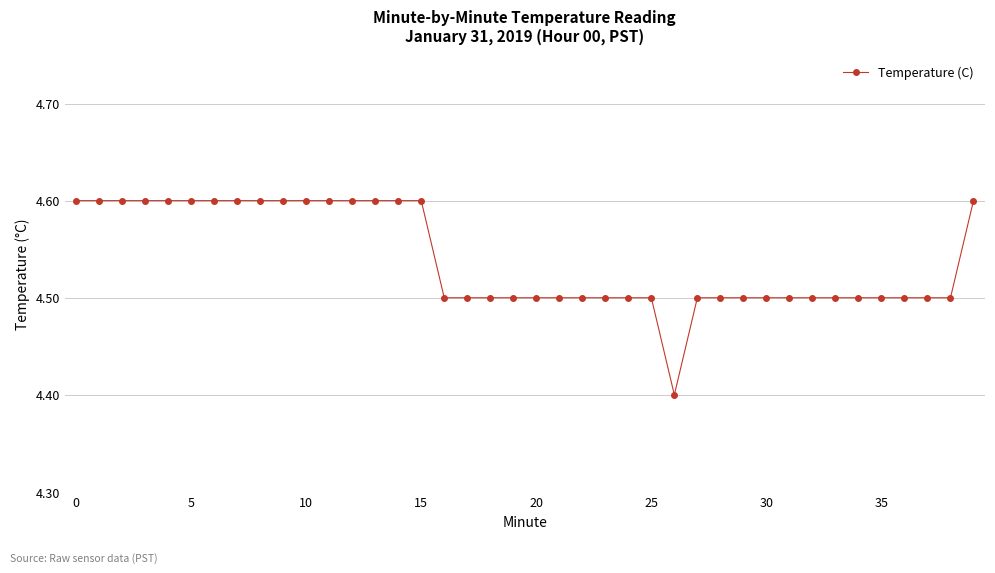

What is the value of the 40th point from the left?

4.6